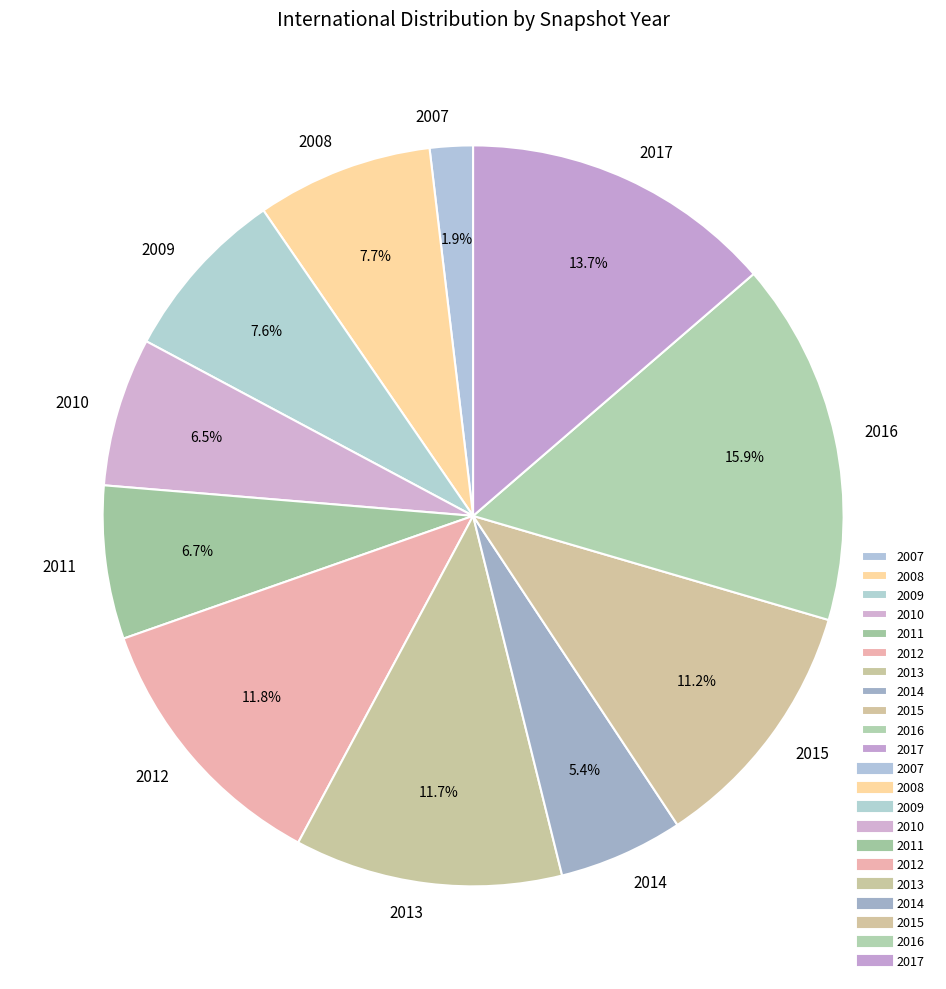

Does any single category account for the majority?

No